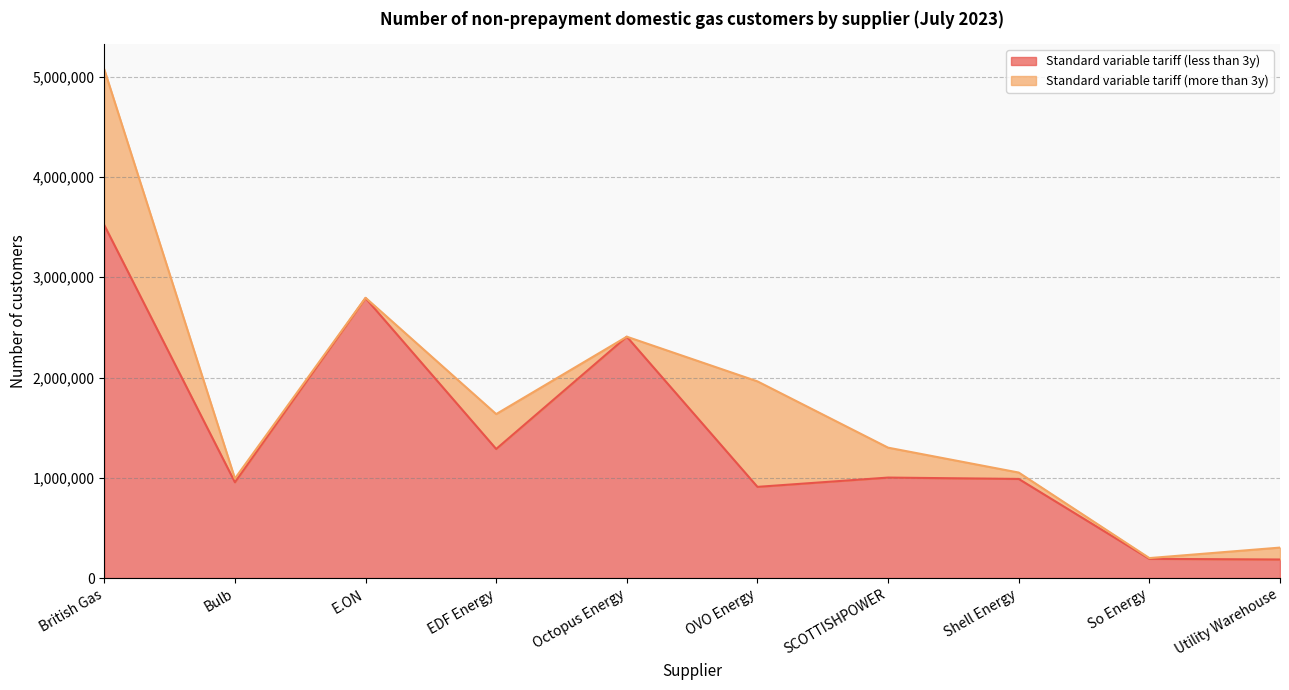

What is the difference between the maximum and minimum values?

3334850